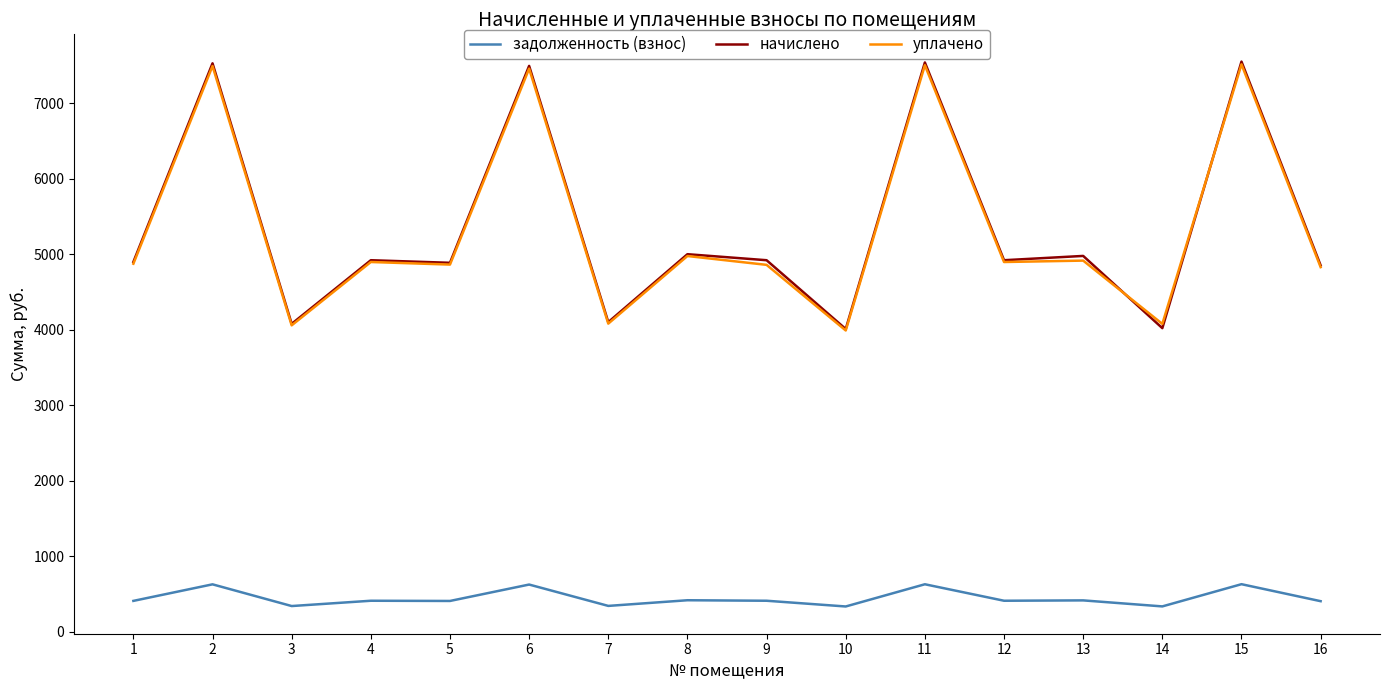

Does the chart display data point markers on the line(s)?

No